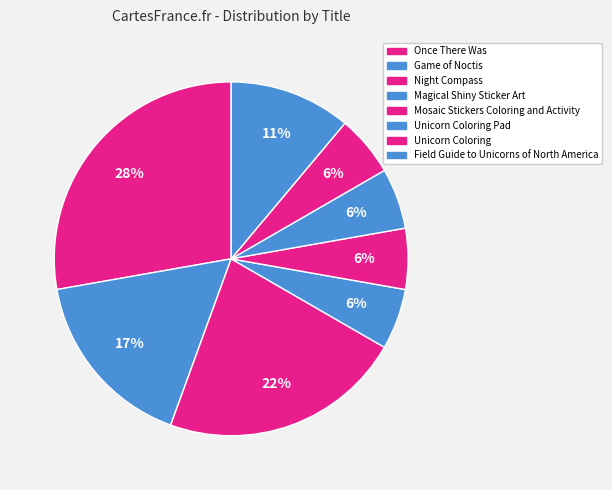

Count the number of slices in the pie.

8